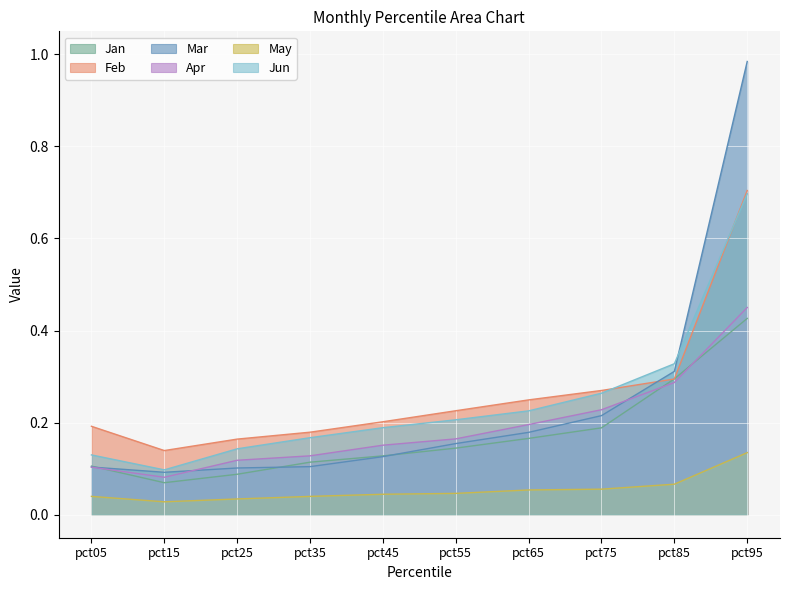

List the series in order of their peak value, lowest first.

May, Jan, Apr, Jun, Feb, Mar